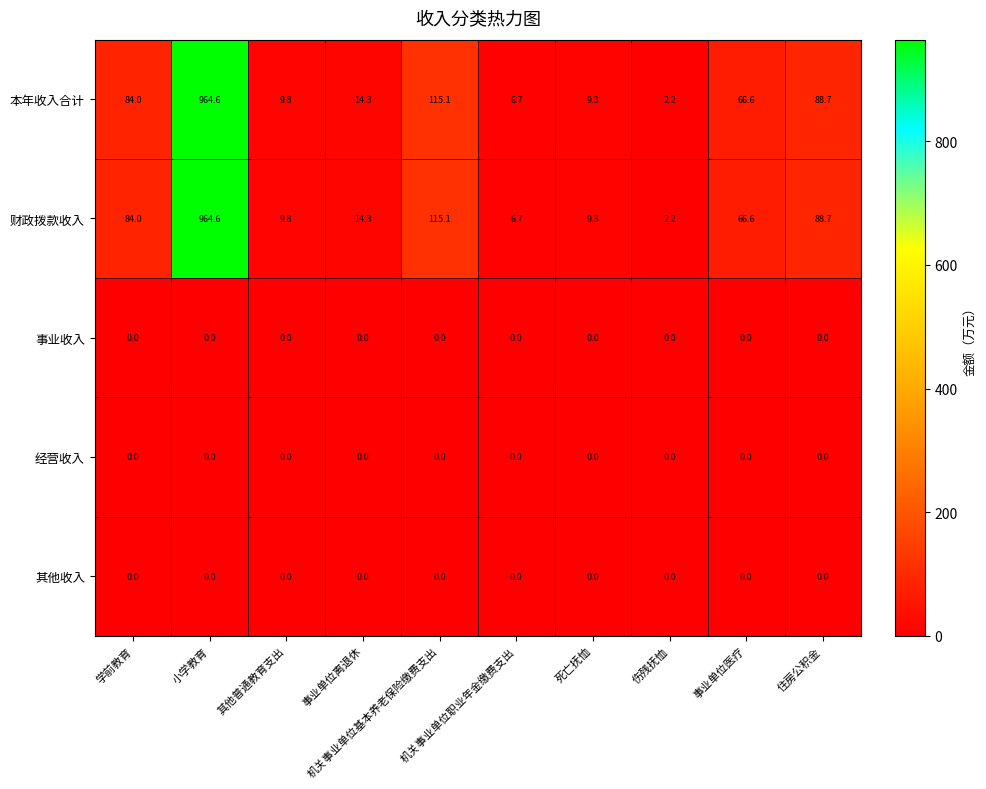

What is the maximum value shown in the chart?

964.6